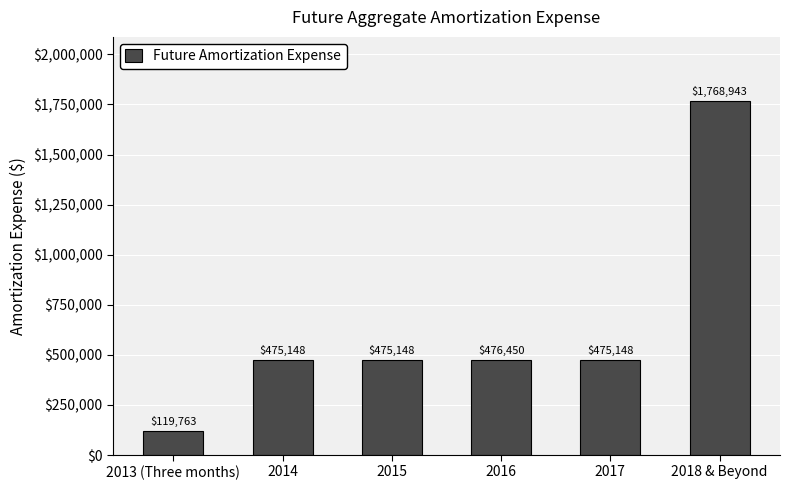

Reading right to left, list all the values displayed in this chart.

1768943	475148	476450	475148	475148	119763